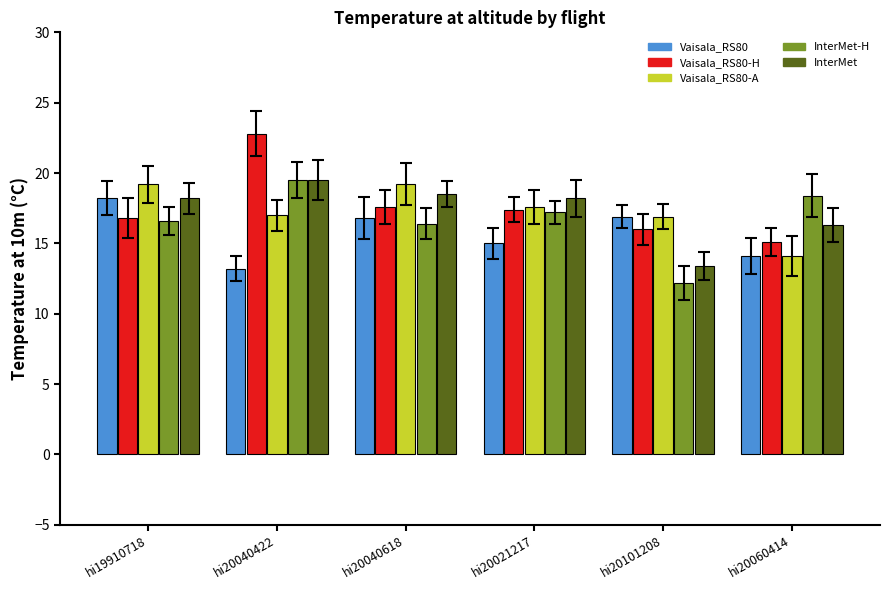

What is the minimum value for InterMet?

13.4